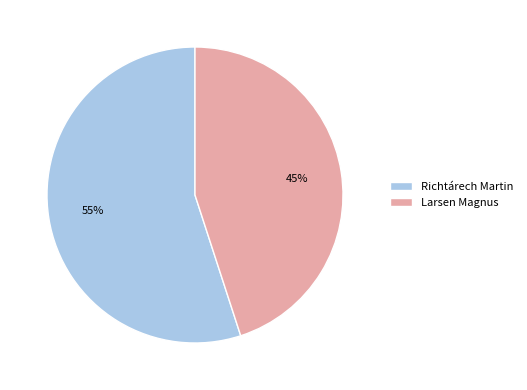

How many slices are in this pie chart?

2